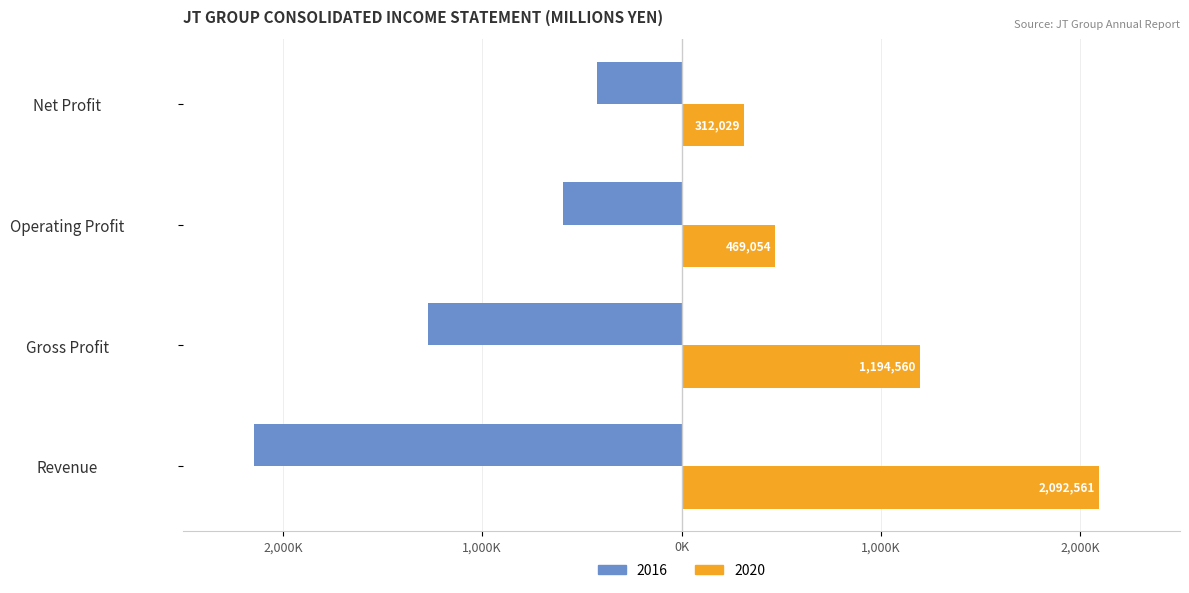

What are all the series names shown in the legend?

2016, 2020